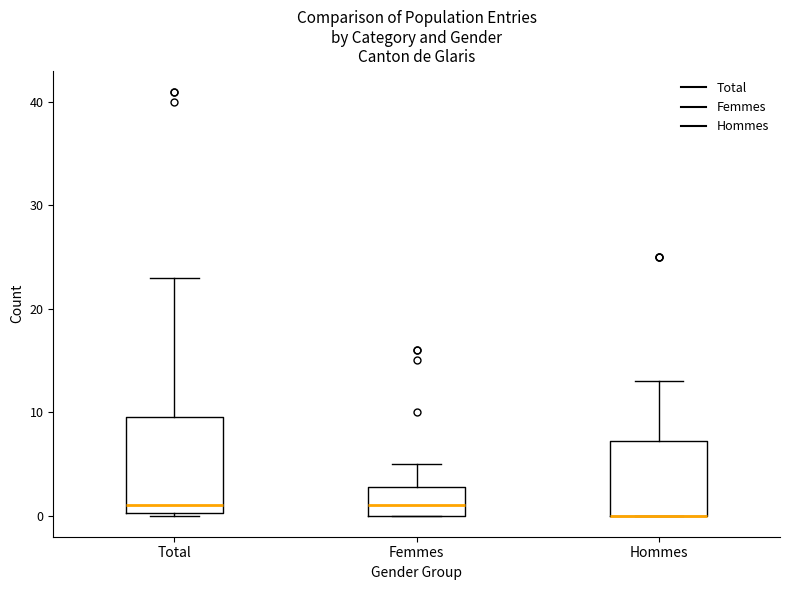

Reading left to right, transcribe this box plot: for each box, give where its median line is, the range the box spans, and where its two whiskers end, as read against the y-axis. The values are not printed on the chart, so give them approximately, as read against the axis.

Total: median 1, box 0 to 10, whiskers 0 to 23
Femmes: median 1, box 0 to 3, whiskers 0 to 5
Hommes: median 0 (drawn on the box's lower edge), box 0 to 7, whiskers 0 to 13